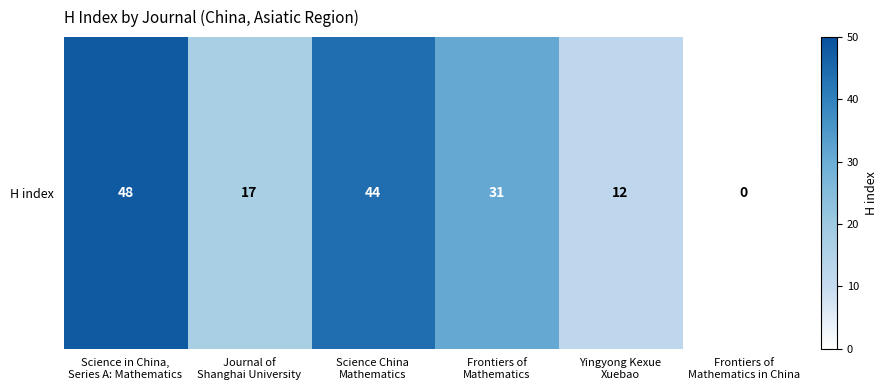

What is the sum of the values at Science China
Mathematics and Yingyong Kexue
Xuebao?

56